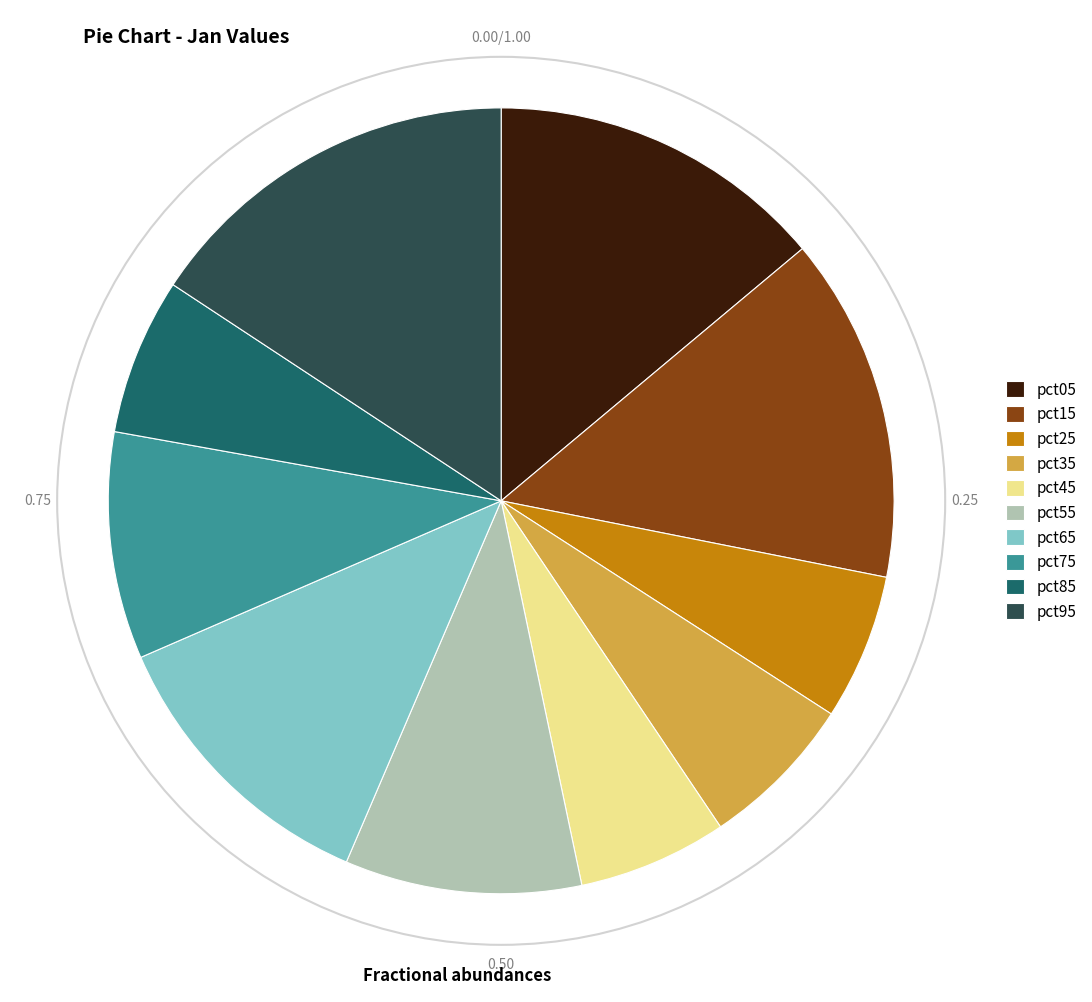

Is there a majority slice in this chart?

No